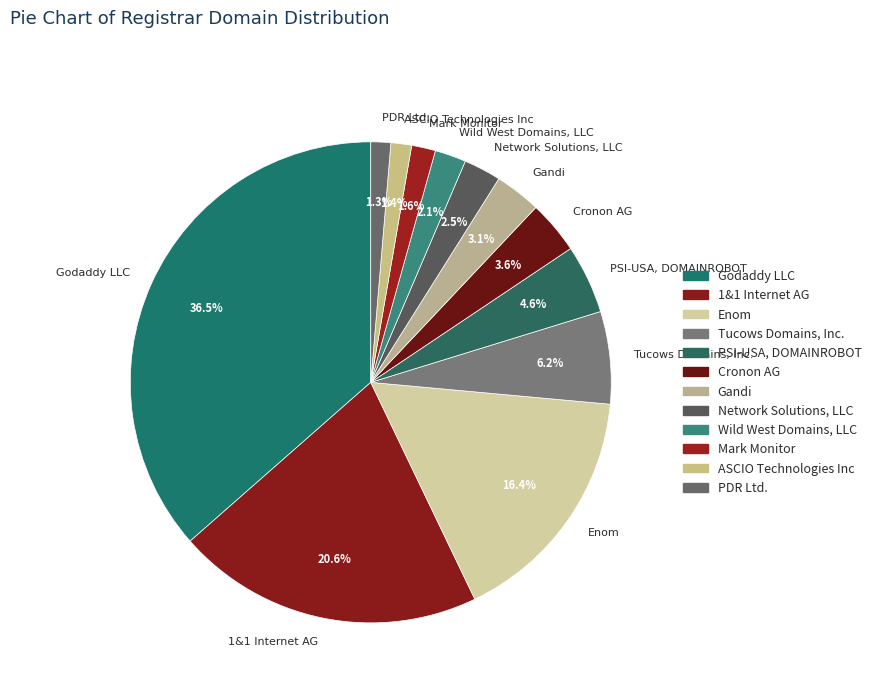

How many segments does this pie chart have?

12